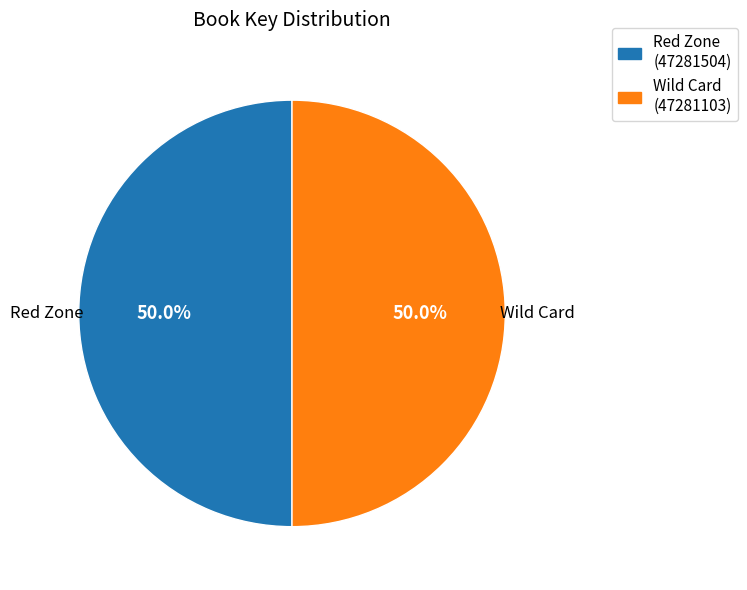

How many segments does this pie chart have?

2